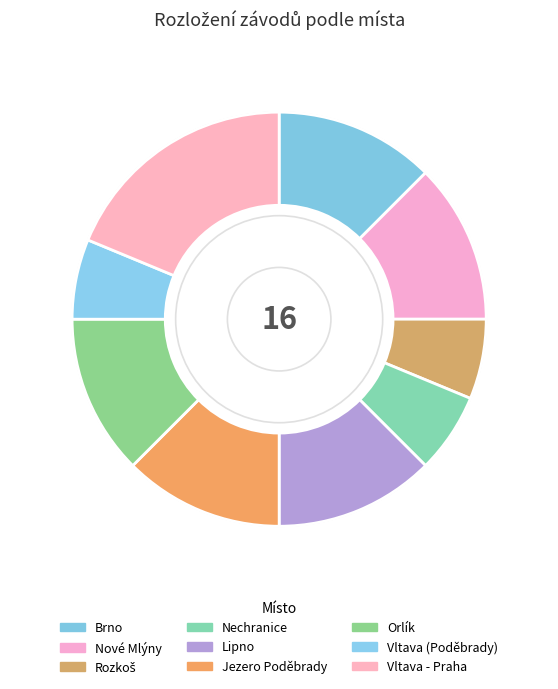

How many slices are in this pie chart?

9